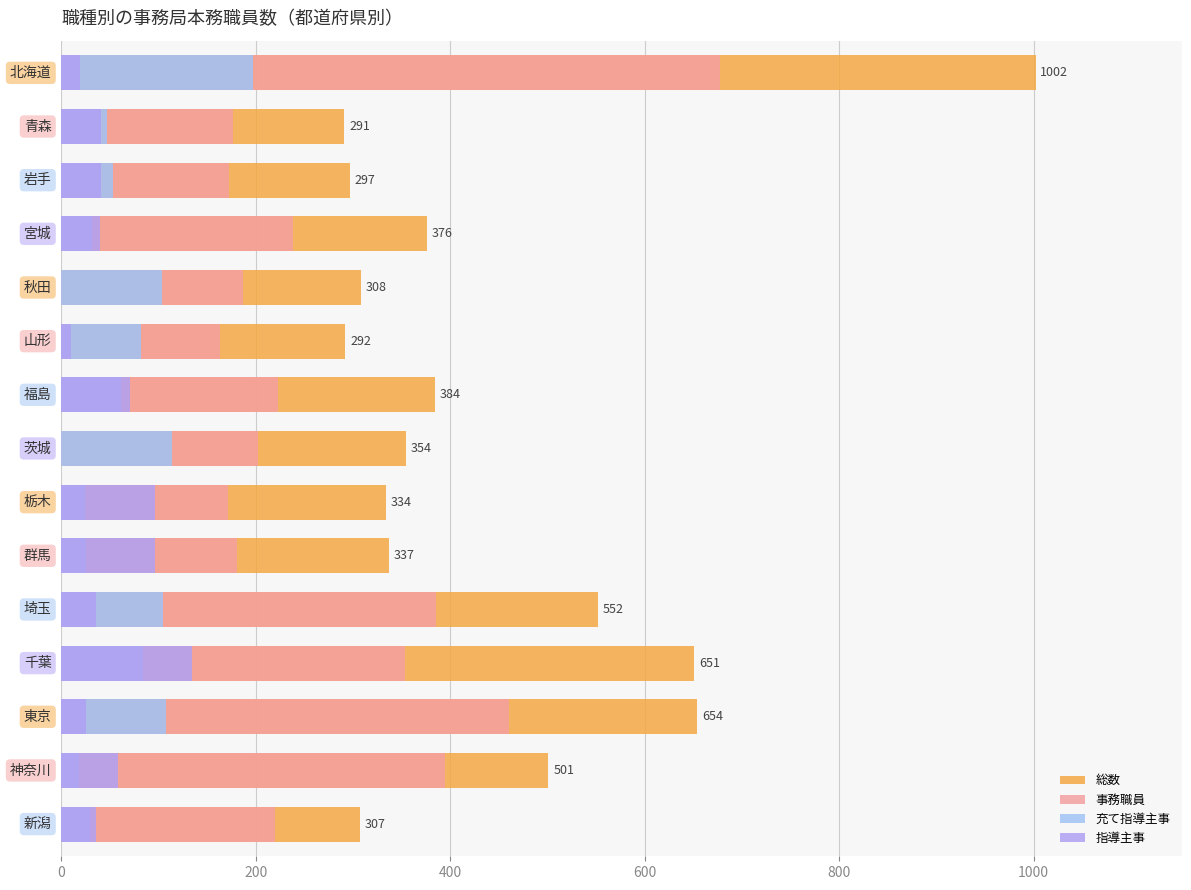

Rank the series by their maximum value, from highest to lowest.

総数, 事務職員, 充て指導主事, 指導主事